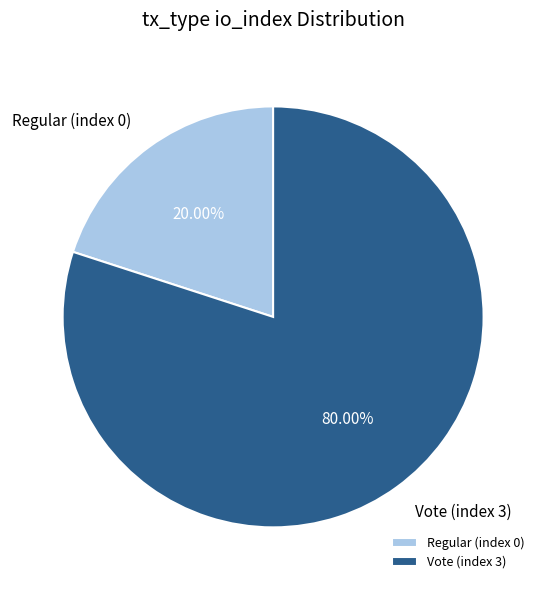

What percentage is the Vote (index 3) slice, to the nearest percent?

80%